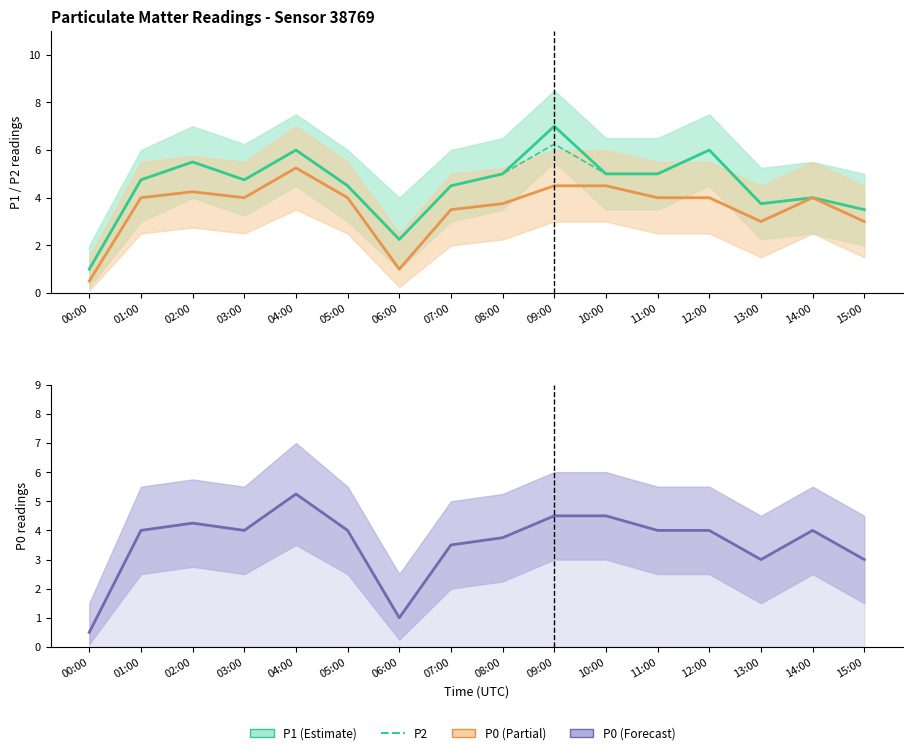

True or false: P0 and P2 intersect in this chart.

False